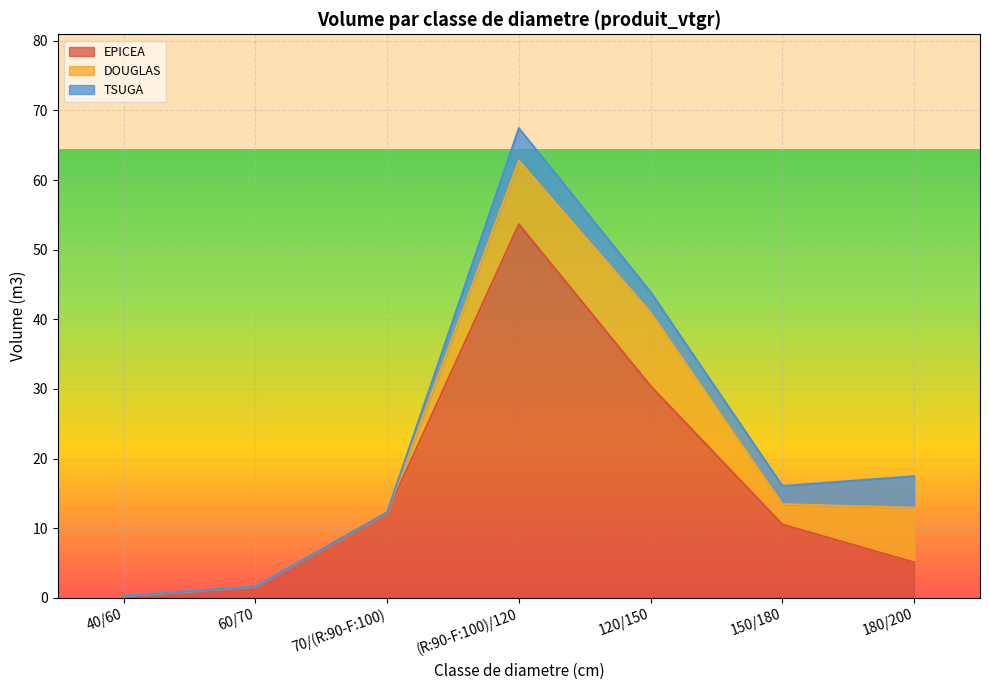

Reading right to left, transcribe all the data shown in this chart.

EPICEA: 180/200=5.1	150/180=10.5	120/150=30.4	(R:90-F:100)/120=53.6	70/(R:90-F:100)=12.2	60/70=1.6	40/60=0.3
DOUGLAS: 180/200=7.8	150/180=2.9	120/150=10.6	(R:90-F:100)/120=9.1	70/(R:90-F:100)=0.0	60/70=0.0	40/60=0.0
TSUGA: 180/200=4.5	150/180=2.6	120/150=2.9	(R:90-F:100)/120=4.7	70/(R:90-F:100)=0.0	60/70=0.0	40/60=0.0